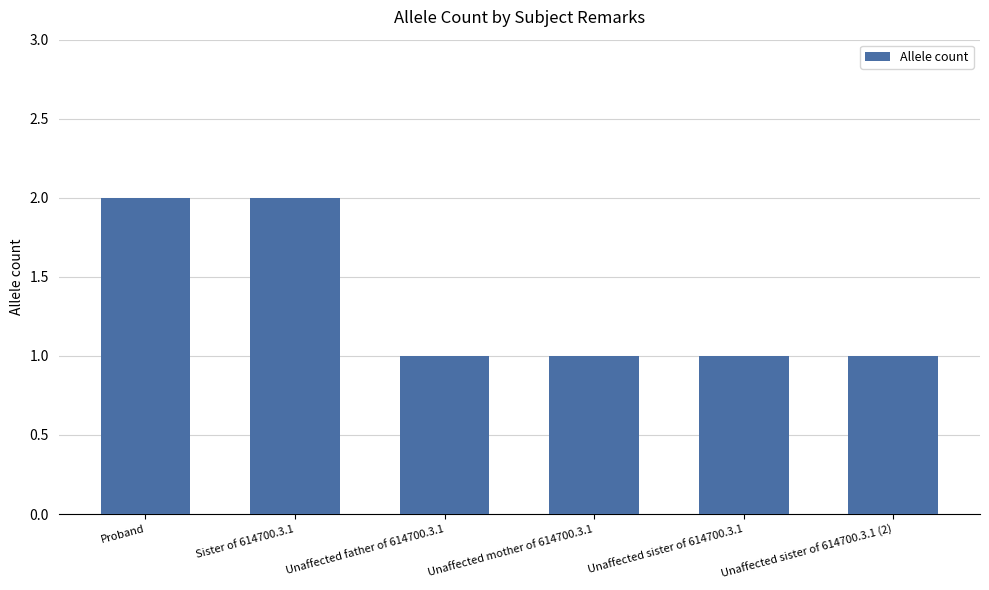

Which has a higher value, Sister of 614700.3.1 or Unaffected sister of 614700.3.1?

Sister of 614700.3.1